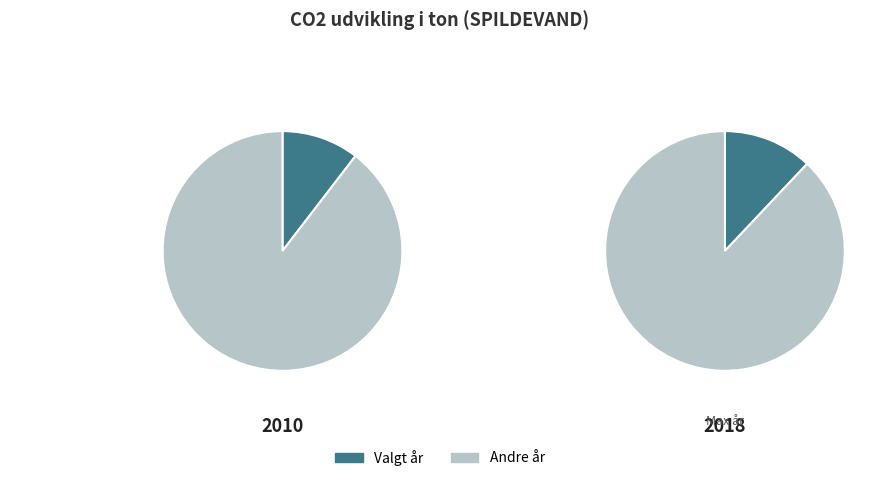

To the nearest percent, what percentage of the pie is 2018?

12%